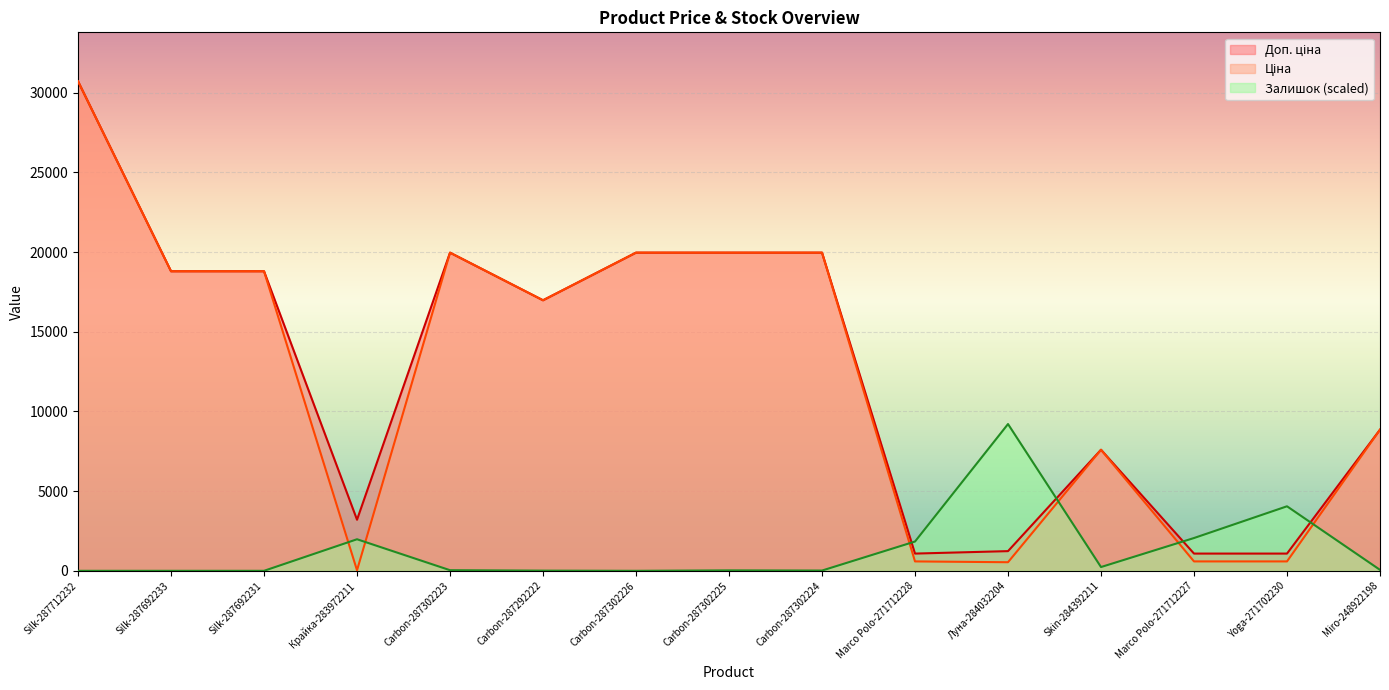

At which label does Ціна reach its peak?

Silk-287712232